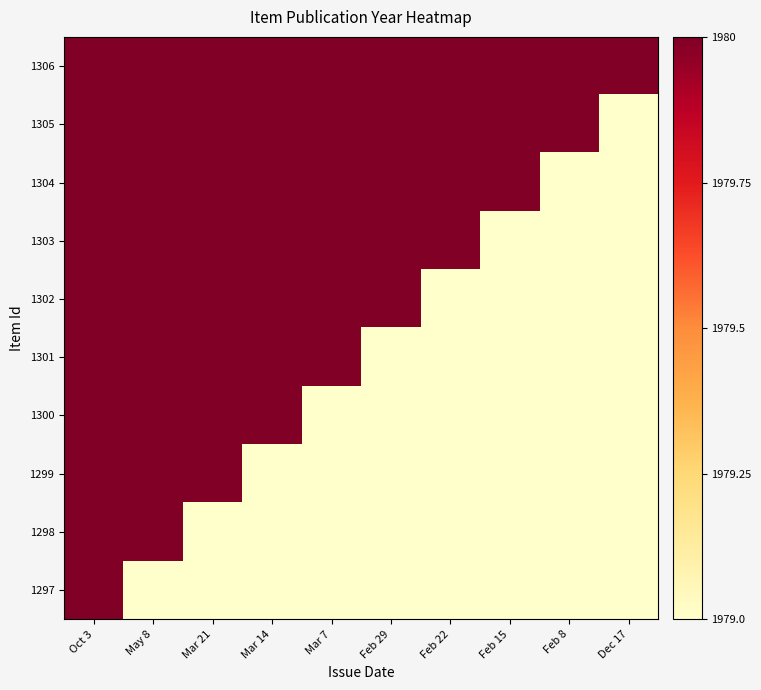

What is the spread (max minus min) of values at Dec 17?

1